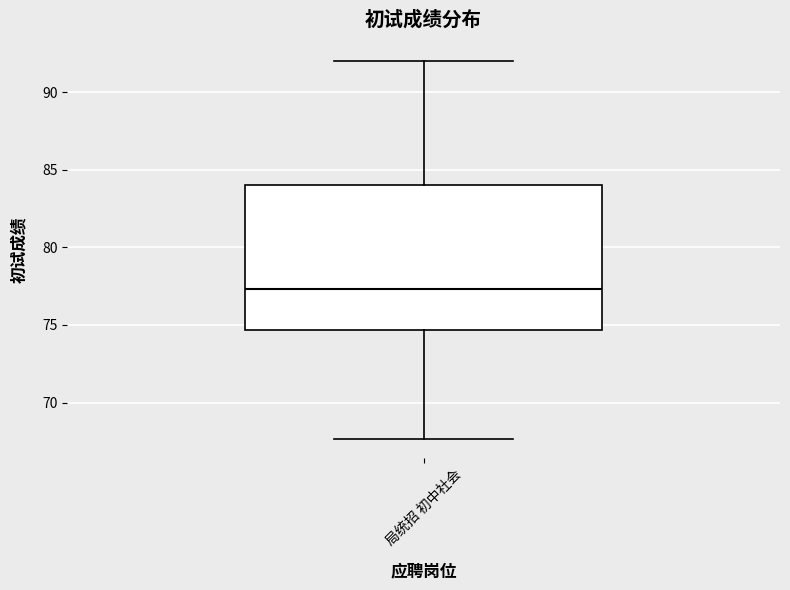

Transcribe this box plot: give where the median line is, the range the box spans, and where the two whiskers end, as read against the y-axis. The values are not printed on the chart, so give them approximately, as read against the axis.

median 77.5, box 74.5 to 84.0, whiskers 67.5 to 92.0